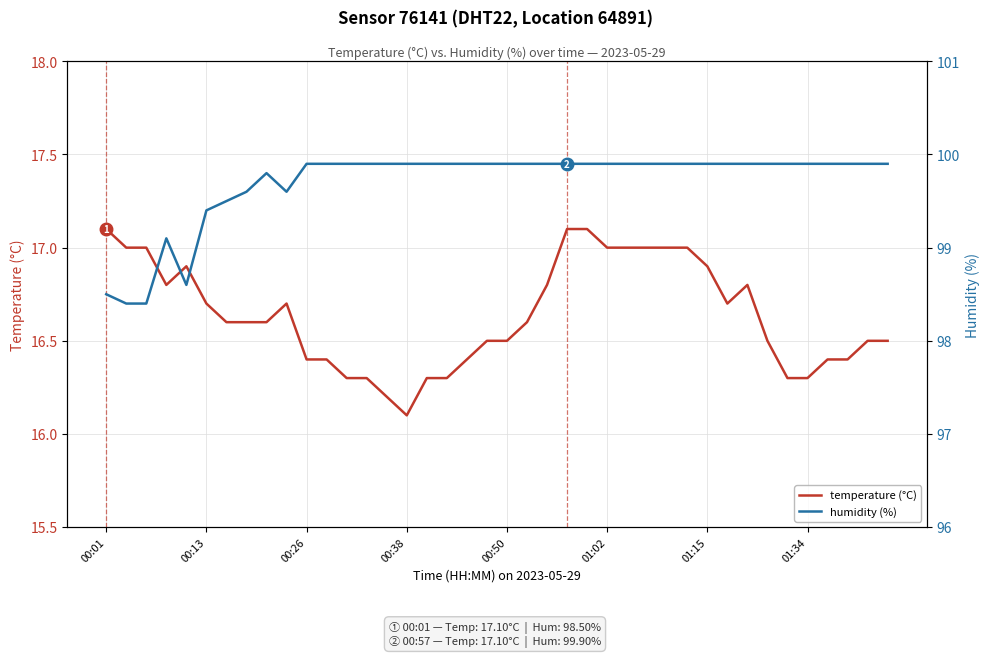

At which label is temperature (°C) closest to 16?

00:38